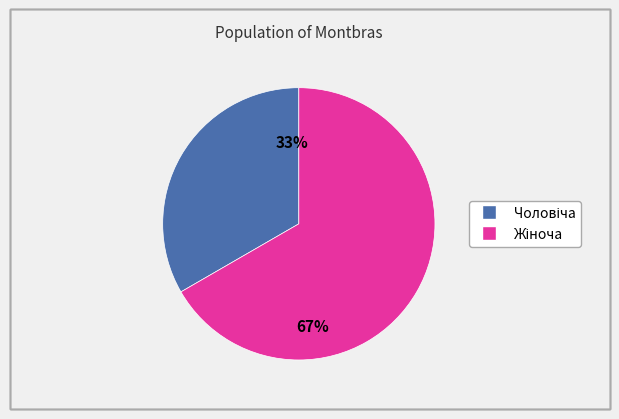

Is there any slice that represents more than half of the pie?

Yes